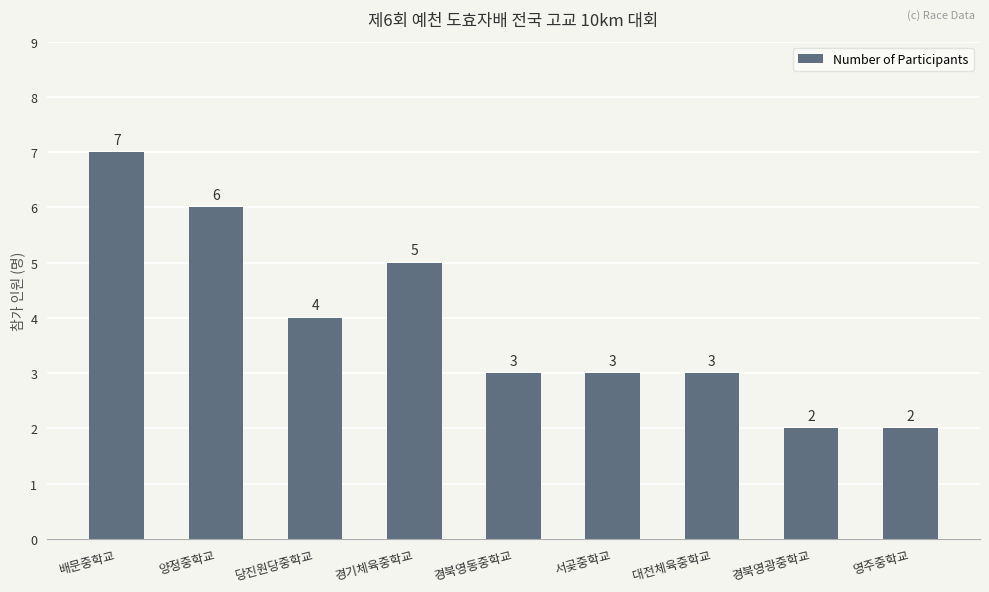

What is the value of the 2nd bar from the left?

6